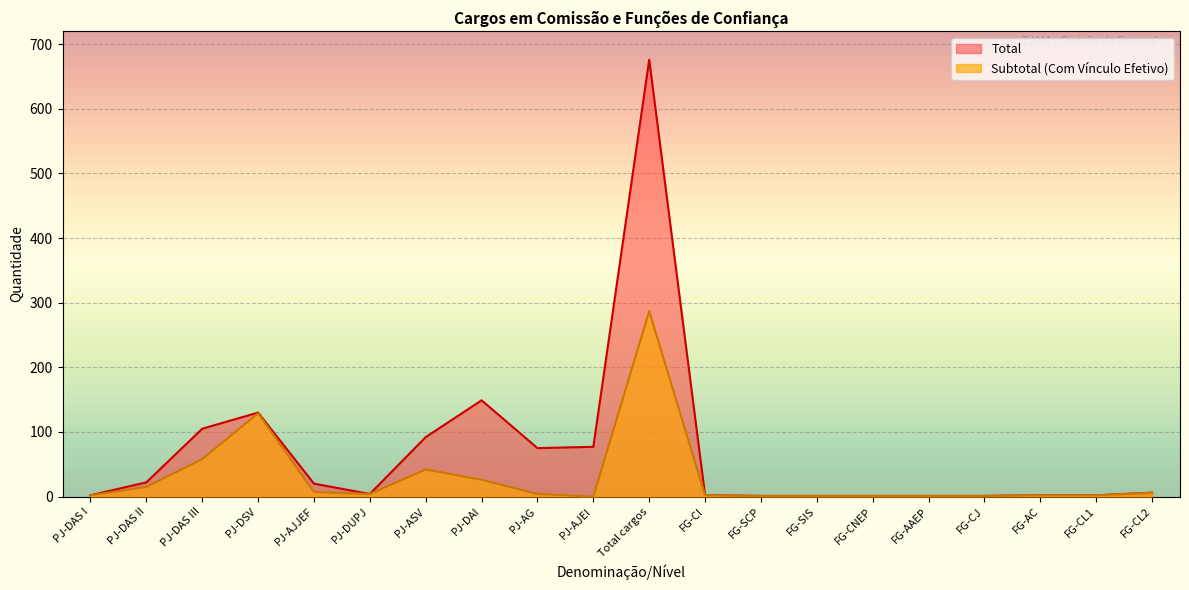

Reading left to right, extract all data points from this chart.

Total: 2	22	105	130	20	4	92	149	75	77	676	2	1	1	1	1	1	2	2	6
Subtotal: 2	15	58	129	7	4	42	26	4	0	287	2	1	1	1	1	1	2	2	6